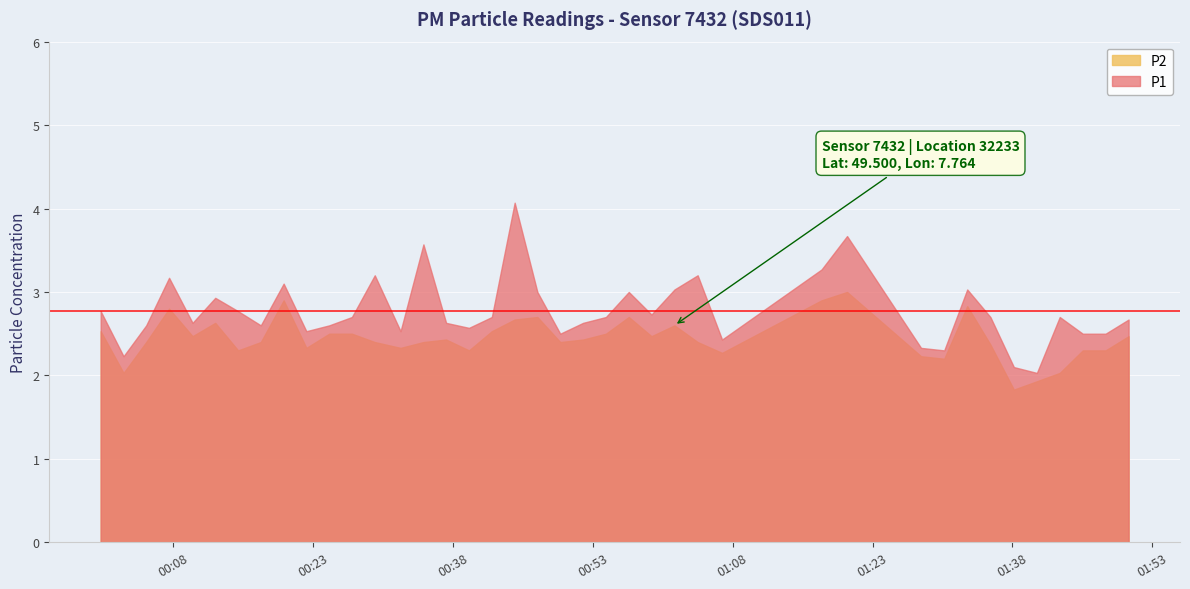

List the series in order of their overall mean, highest first.

P1, P2